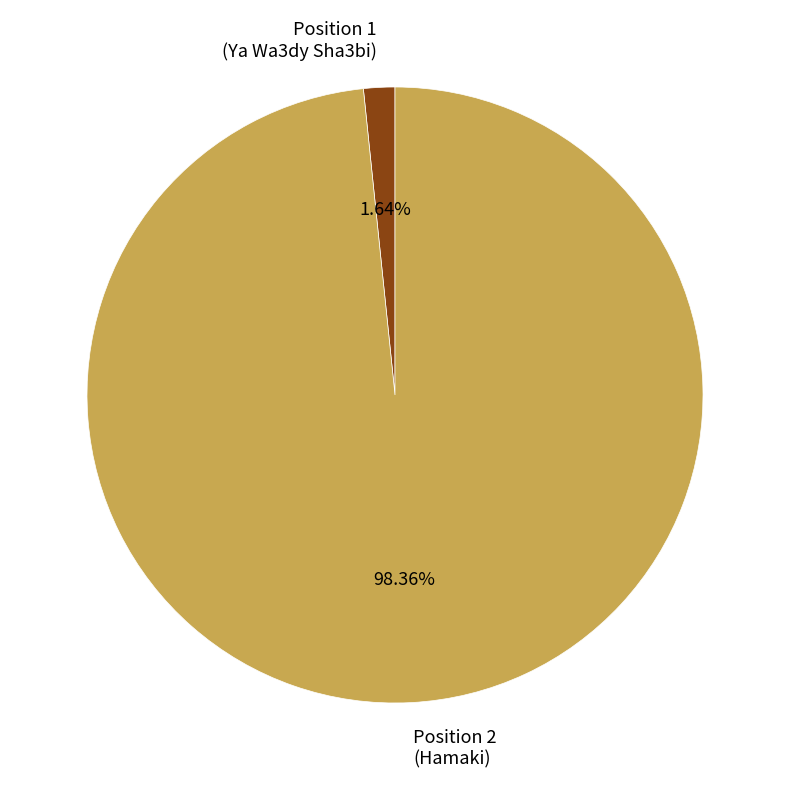

Is there a majority slice in this chart?

Yes